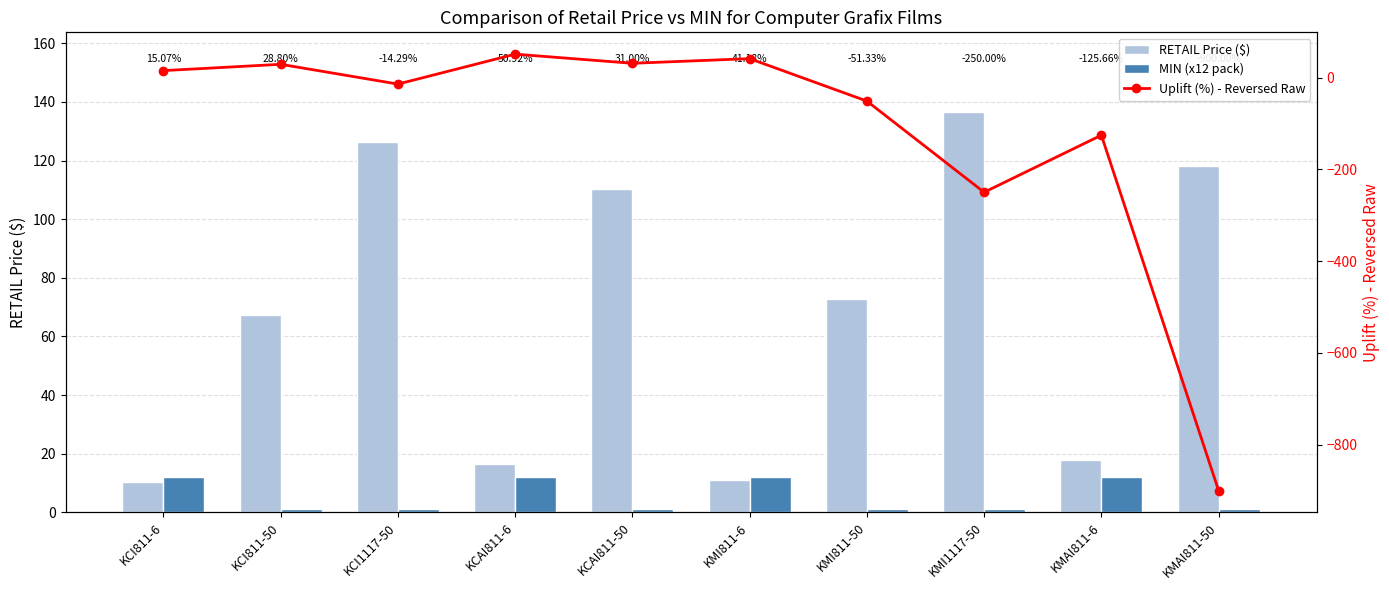

What is the difference between the Uplift (%) - Reversed Raw values at KCAI811-6 and KMI811-6?

9.7